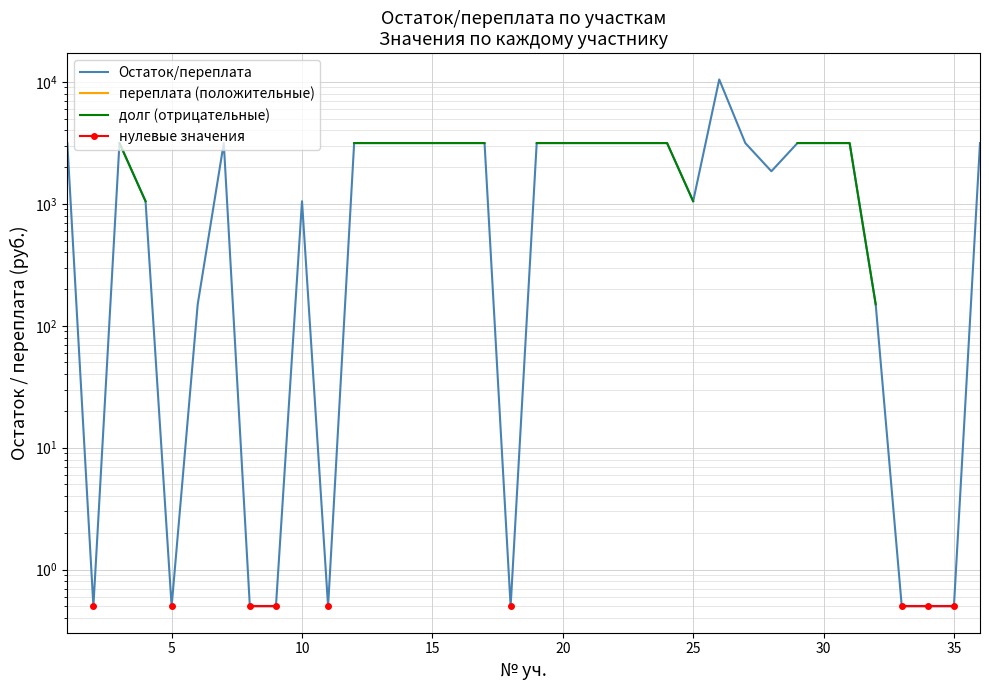

How many lines are shown in the chart?

4